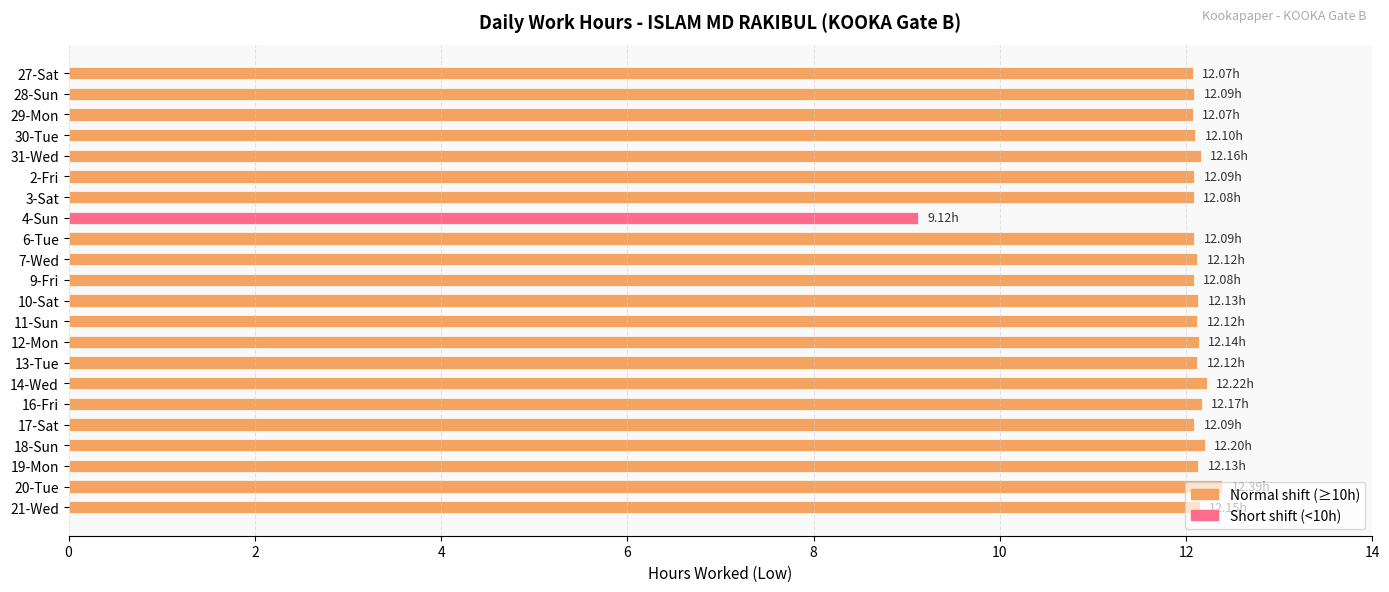

What is the sum of the values at 11-Sun and 20-Tue?

24.5